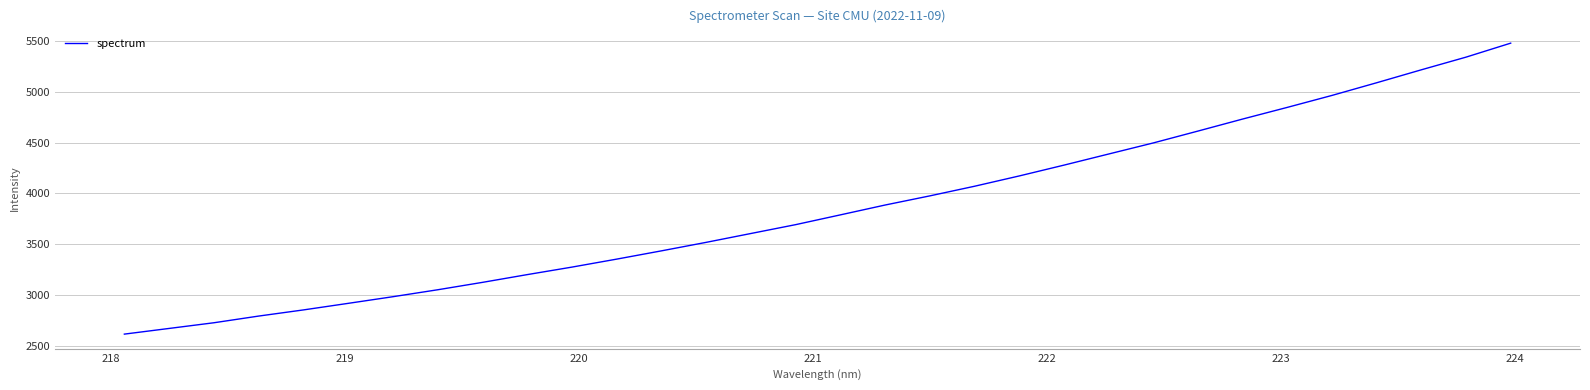

What is the difference between the maximum and minimum values?

2869.5